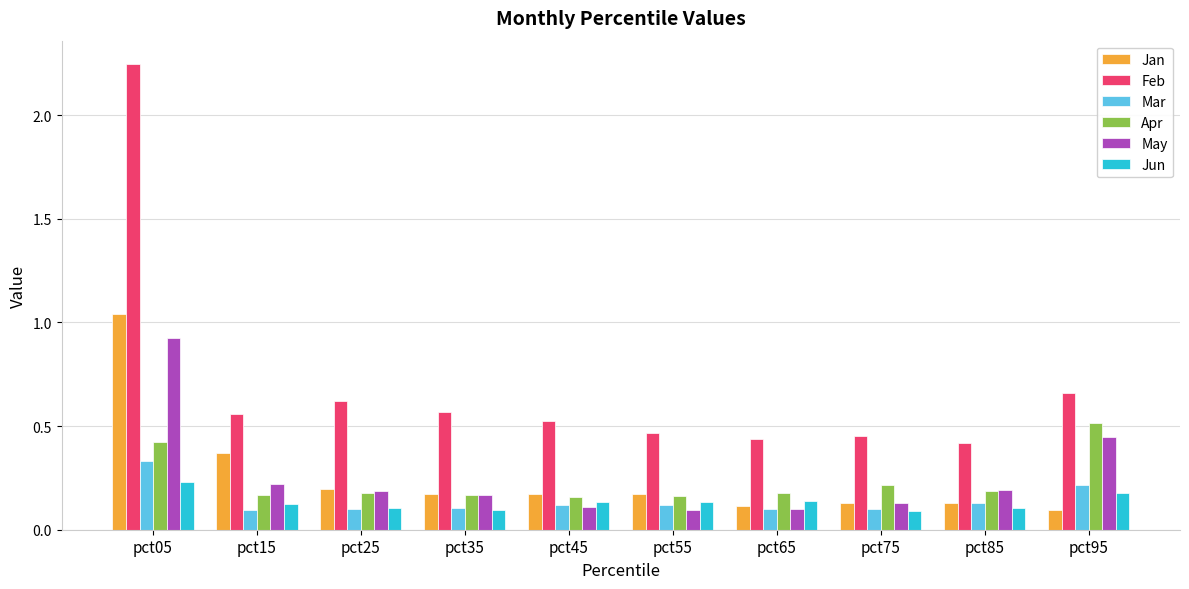

How many Apr values are between 0 and 1?

10